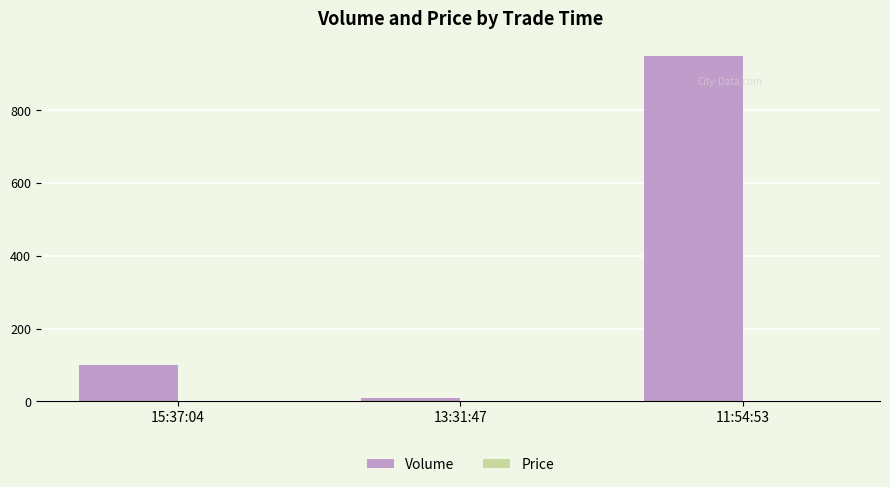

True or false: Volume has a value of 10.0 at 13:31:47.

True